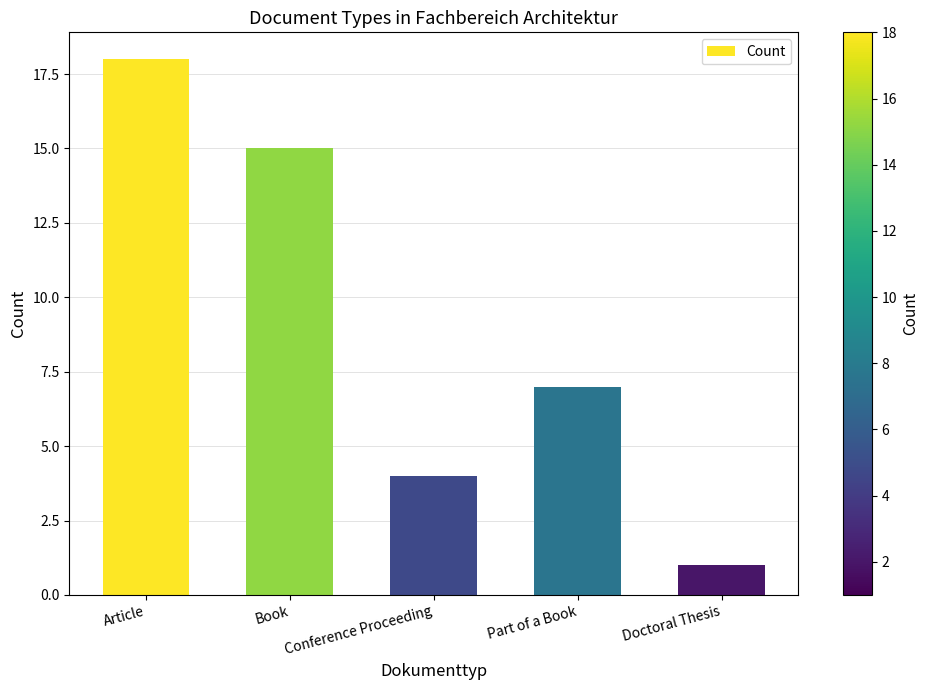

True or false: the data shows 4 at Conference Proceeding.

True